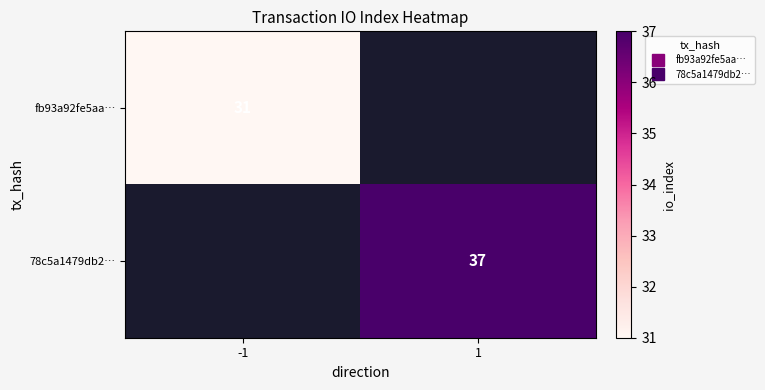

Rank the series by their average value, from lowest to highest.

fb93a92fe5aa…, 78c5a1479db2…